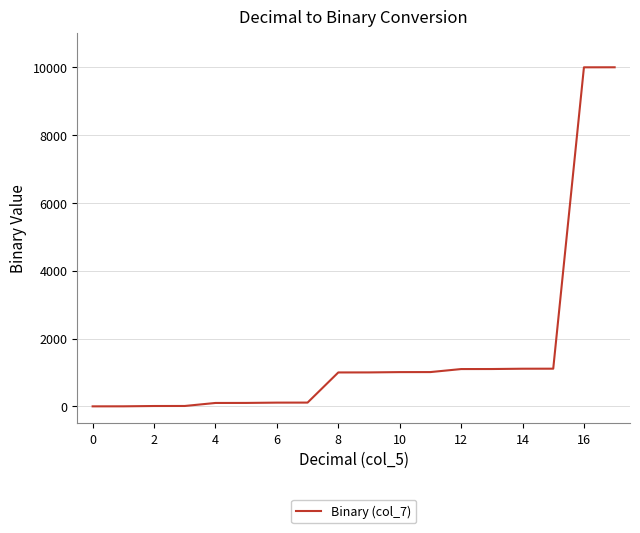

What is the difference between the maximum and minimum values?

10001